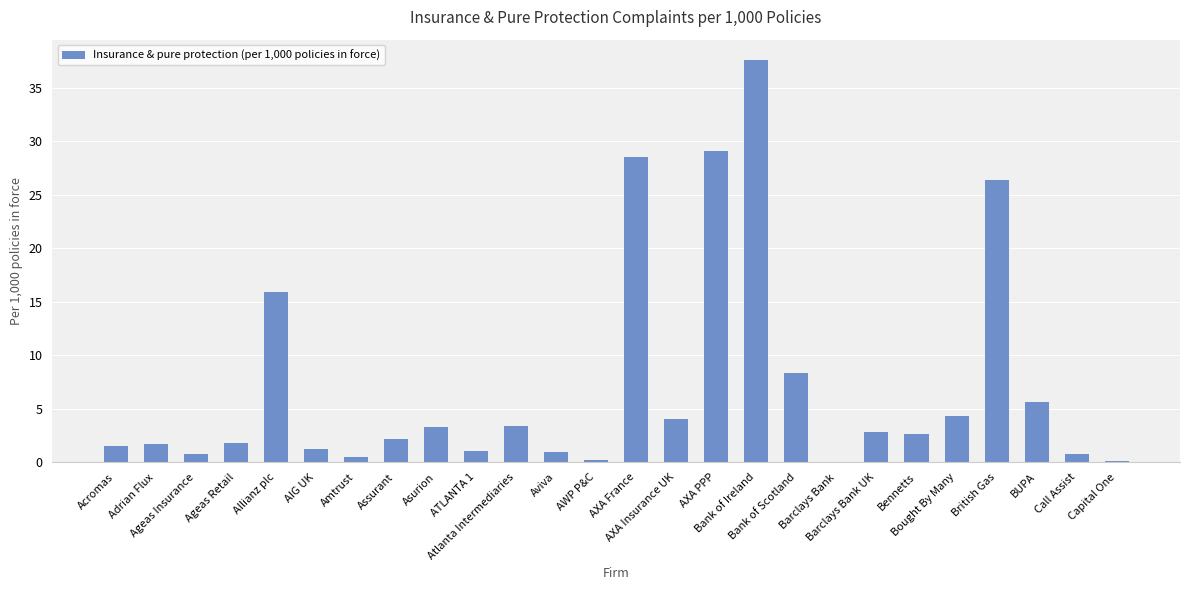

At which category does the chart reach its peak across all series?

Bank of Ireland